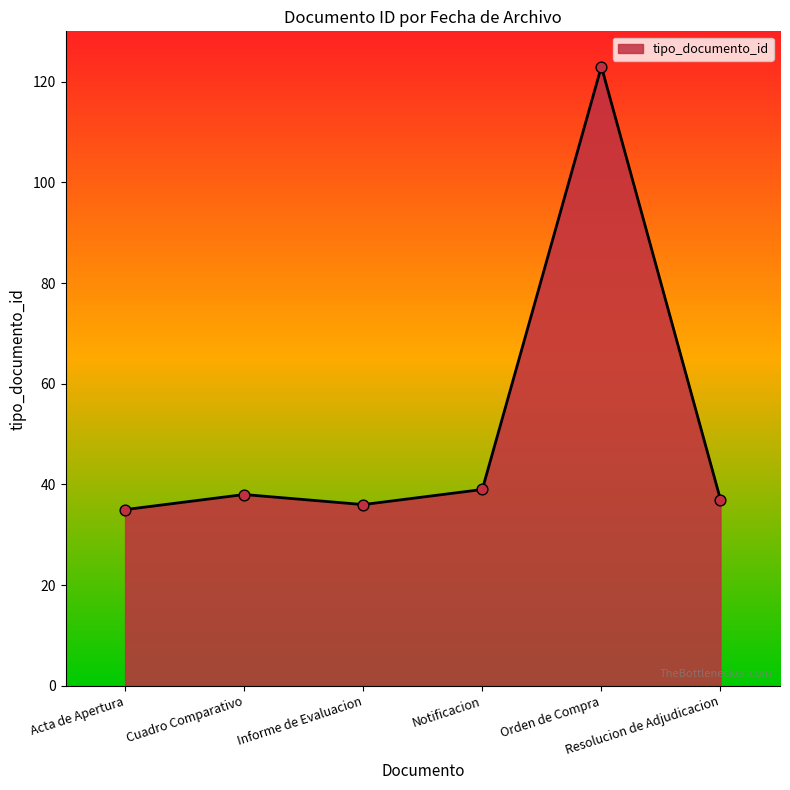

True or false: the data has more than 0 interior local peaks.

True